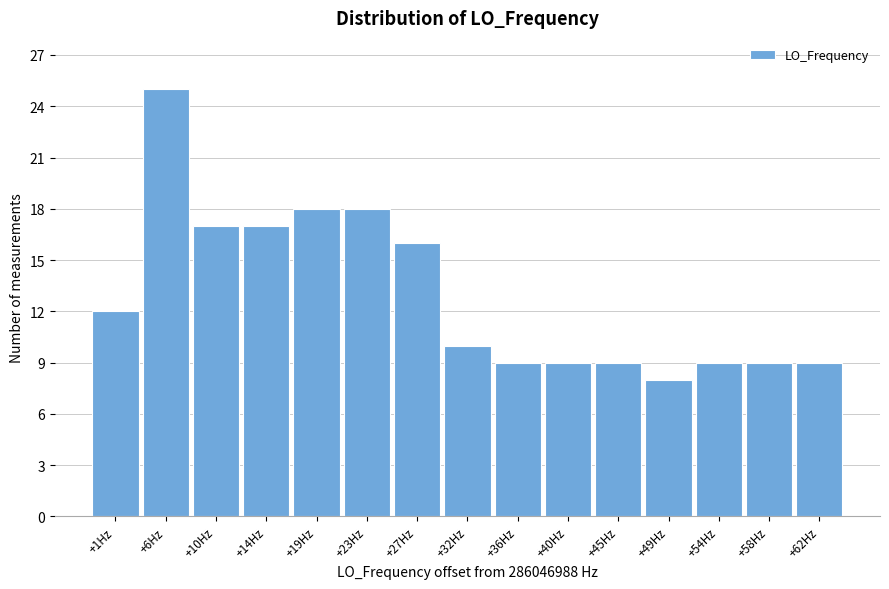

Over which range of the x-axis is the bar tallest?

3.5 to 7.5